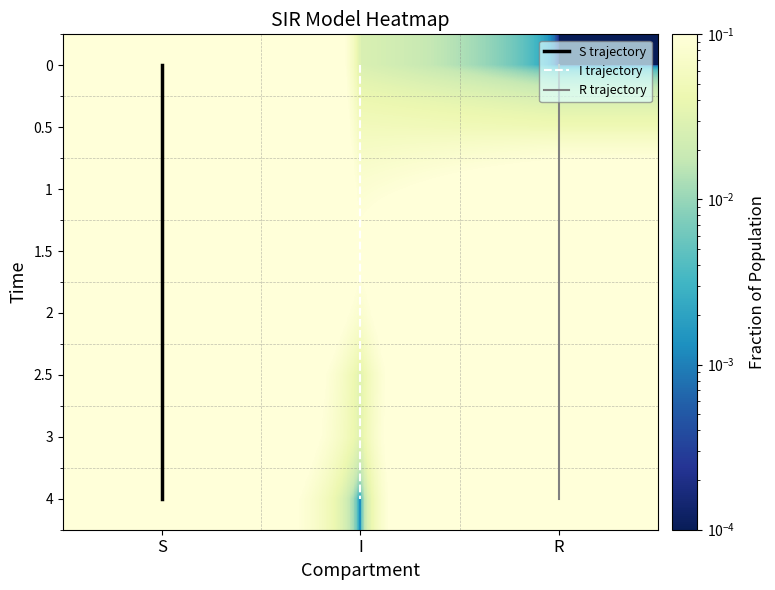

Reading left to right, list all the values displayed in this chart.

0: 1.0	0.0	0.0
0.5: 0.9	0.1	0.0
1: 0.8	0.1	0.1
1.5: 0.6	0.1	0.3
2: 0.5	0.1	0.5
2.5: 0.4	0.0	0.5
3: 0.4	0.0	0.6
4: 0.3	0.0	0.7